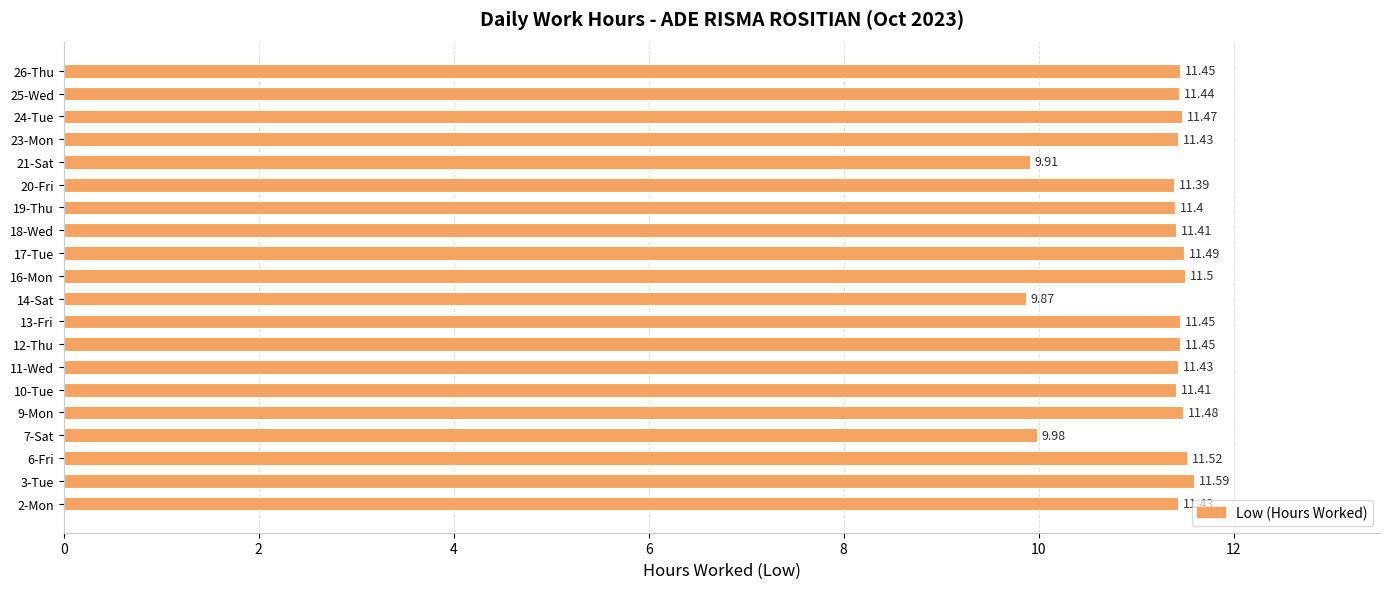

Which has a higher value, 7-Sat or 12-Thu?

12-Thu